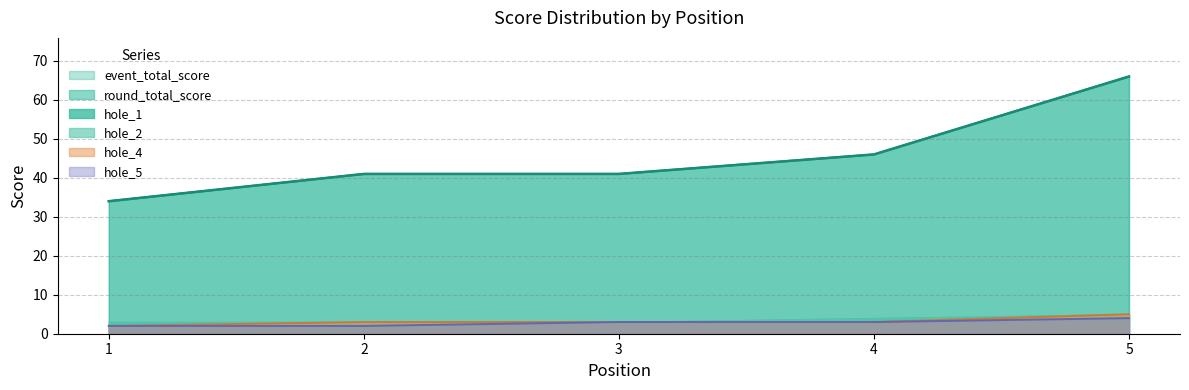

At which label does event_total_score reach its minimum?

1